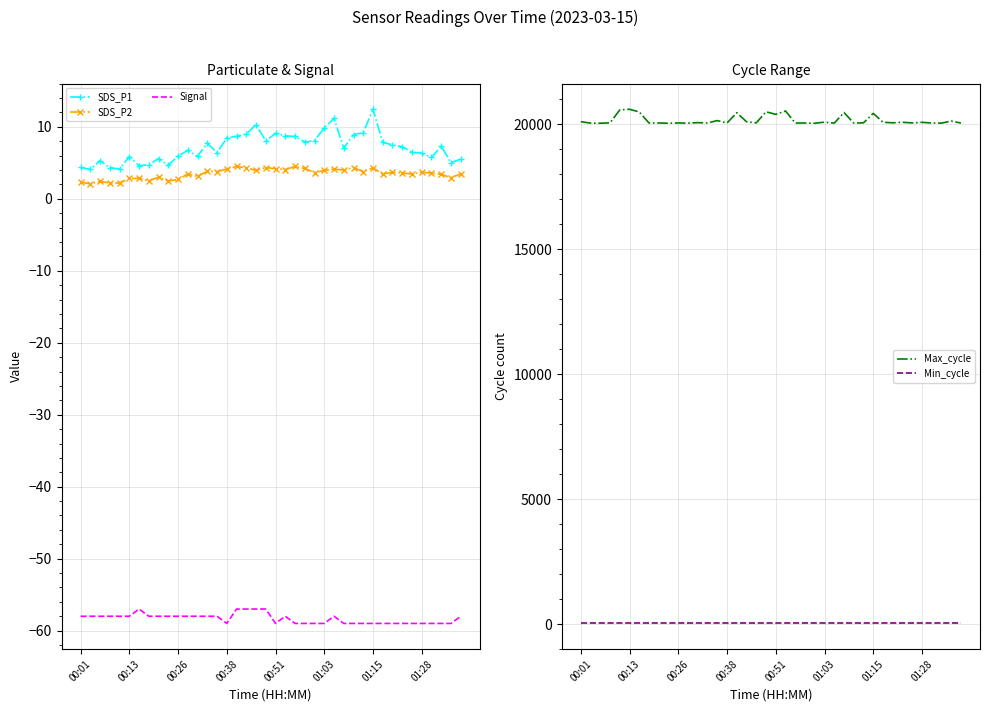

Where is Min_cycle nearest to the value 28?

00:01